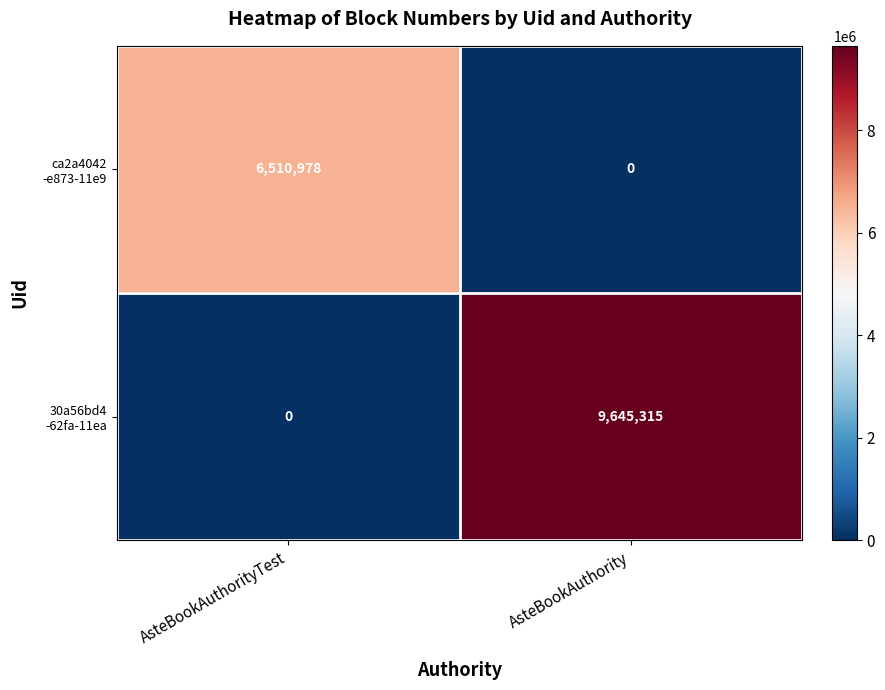

What is the spread (max minus min) of values at AsteBookAuthority?

9645315